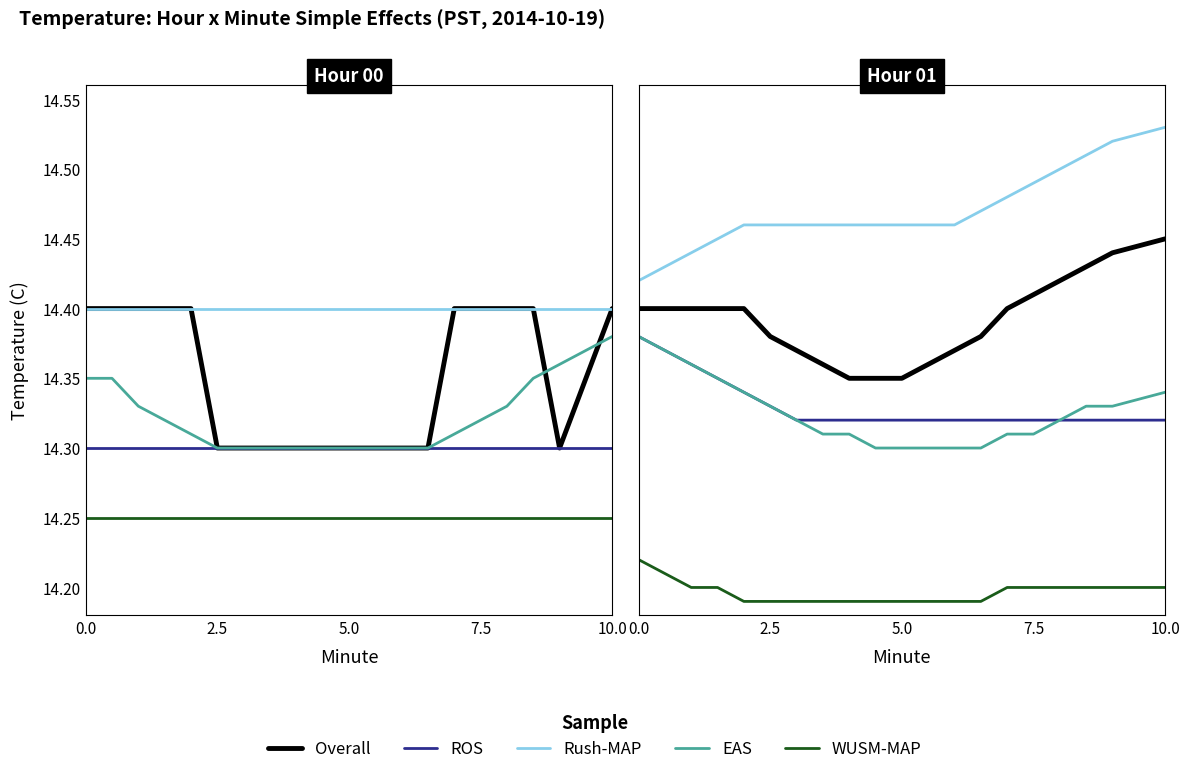

What is the value of the EAS point at the 9th from the left?

14.3